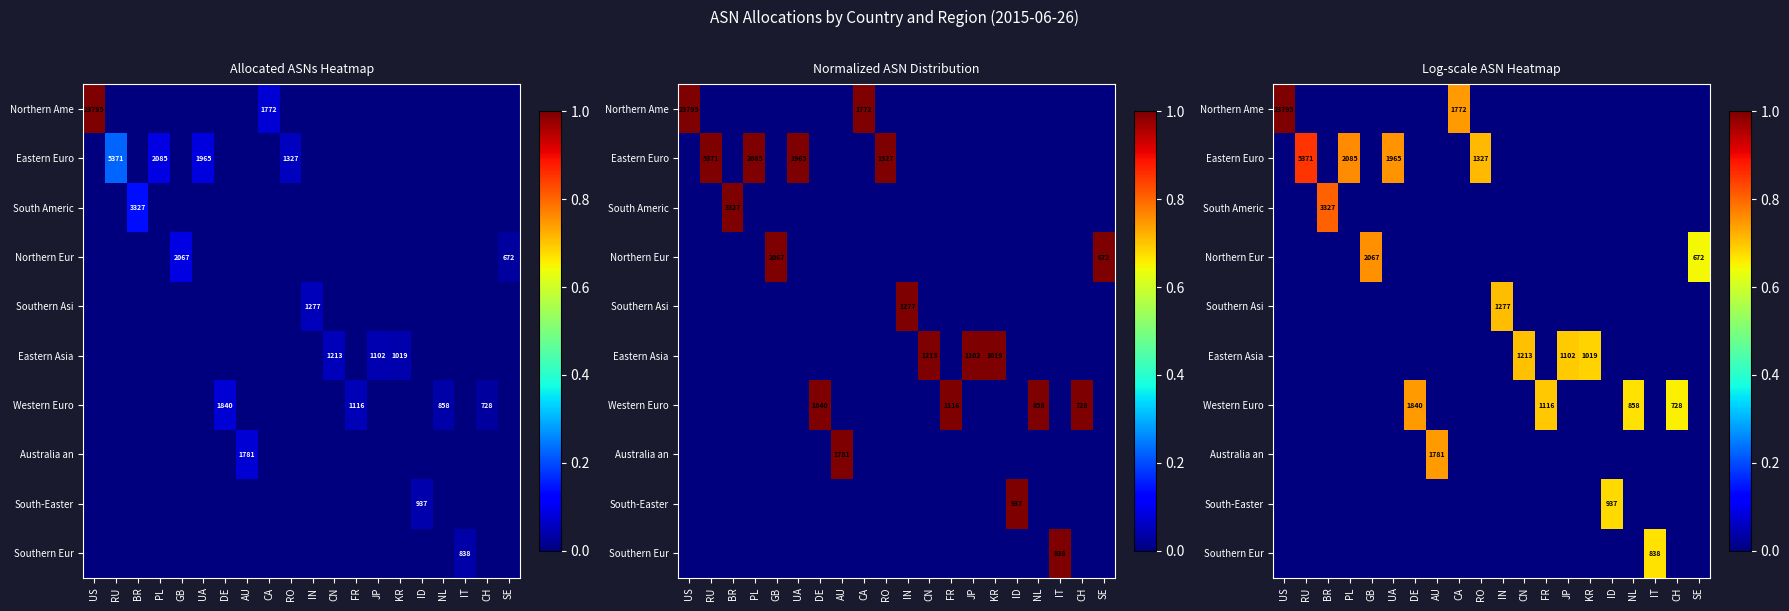

The Northern Ame series shows -0.5 at KR. True or false?

False